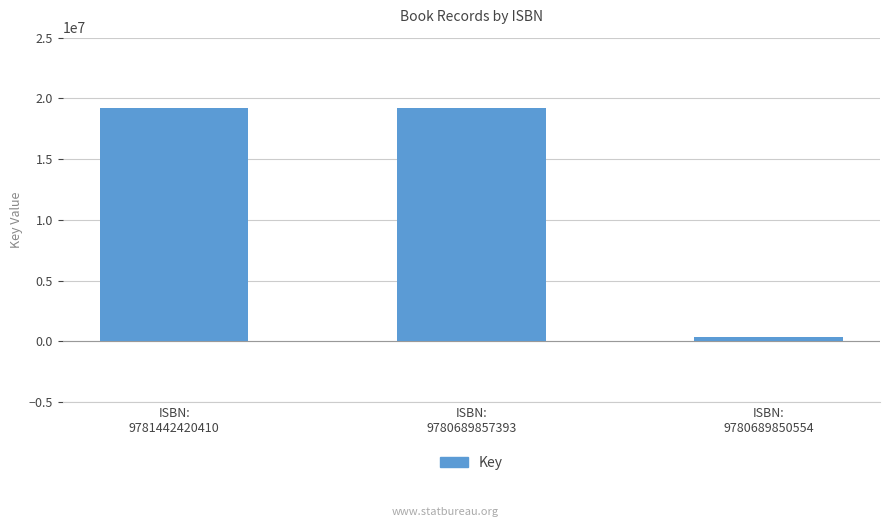

Reading right to left, extract all data points from this chart.

336478	19182068	19182068